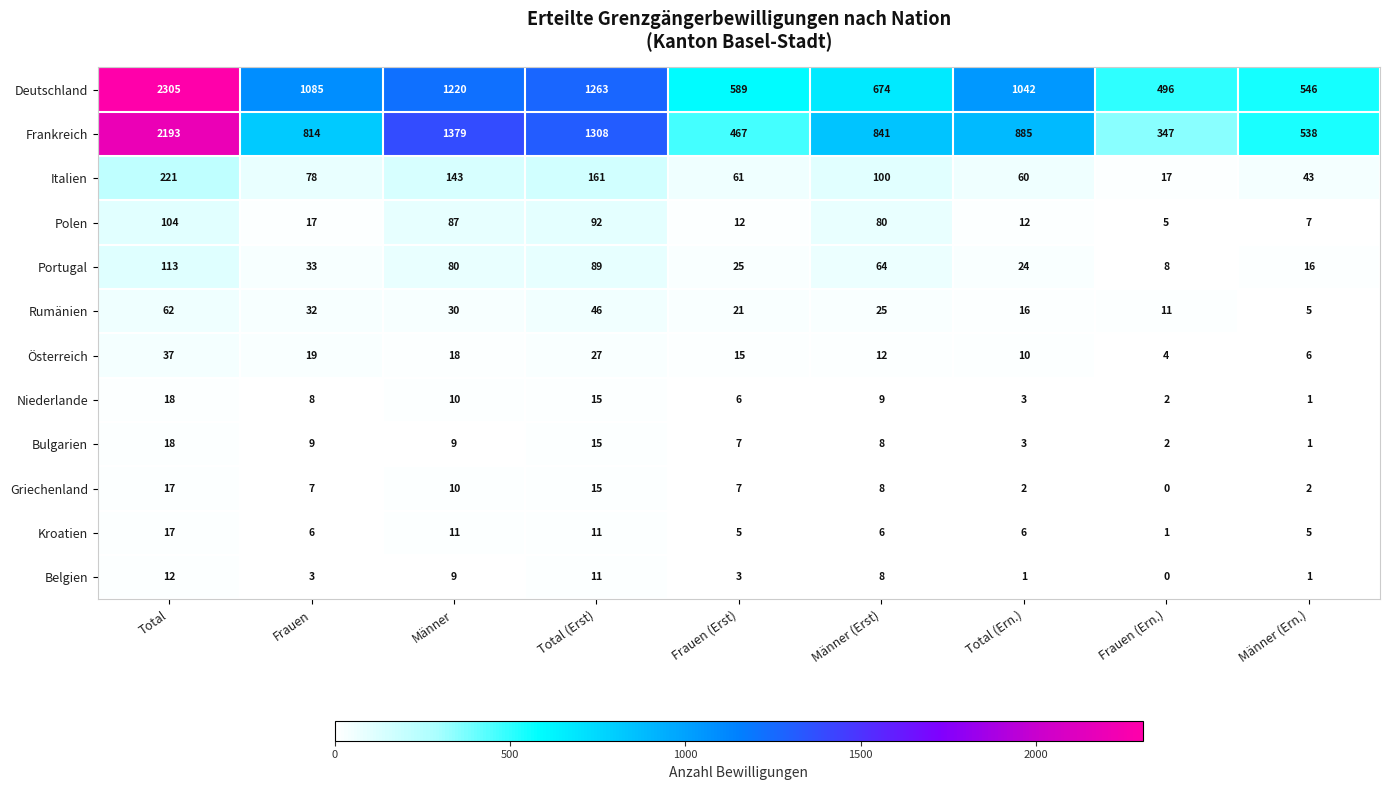

At which label does Rumänien reach its minimum?

Männer (Ern.)